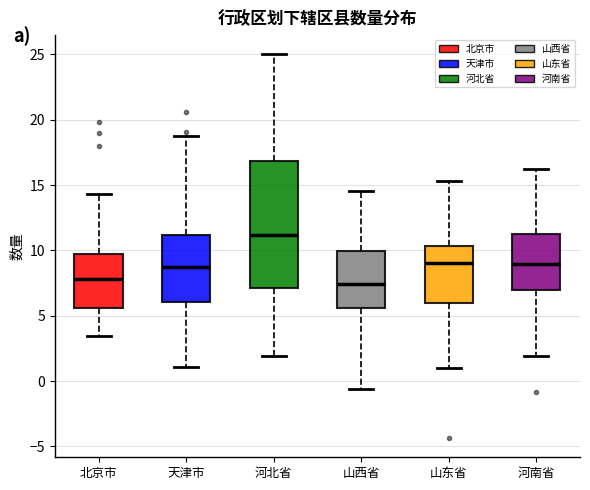

Where does the upper whisker of the box for 河北省 end on the y-axis? The values are not printed on the chart, so give them approximately, as read against the axis.

25.0